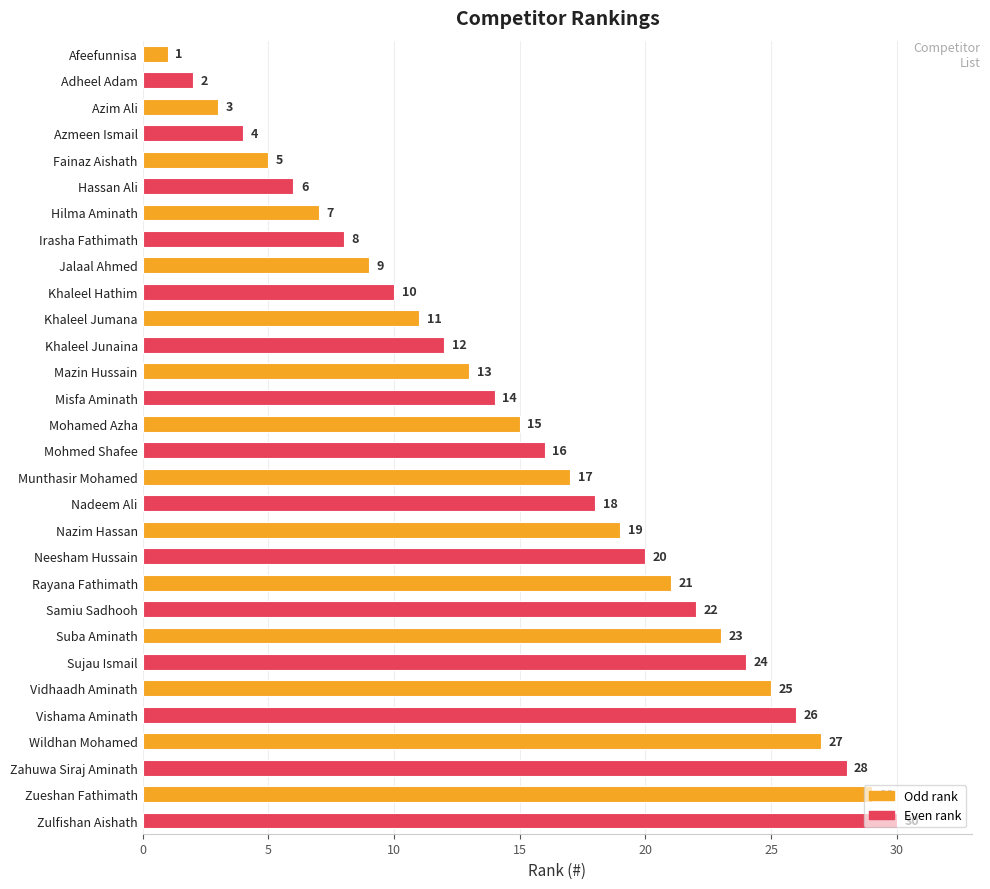

What is the change in value from Sujau Ismail to Wildhan Mohamed?

+3